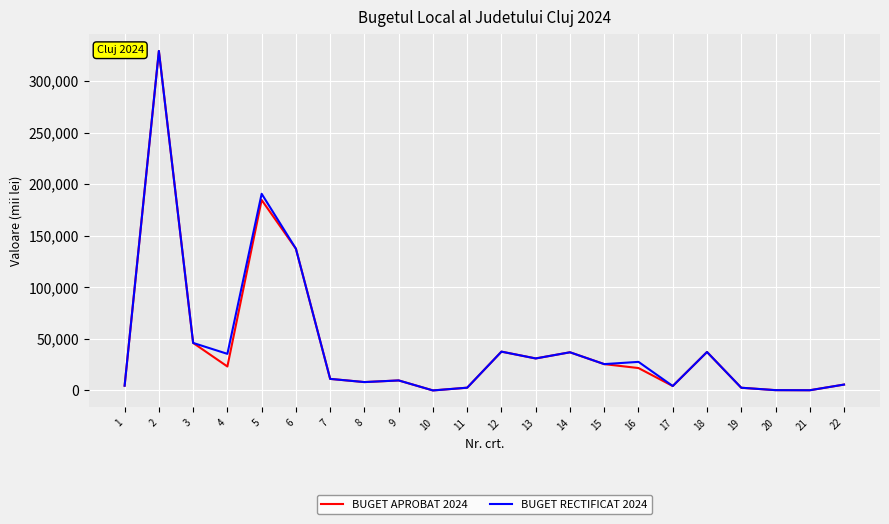

Where is the first local minimum for BUGET APROBAT 2024?

4